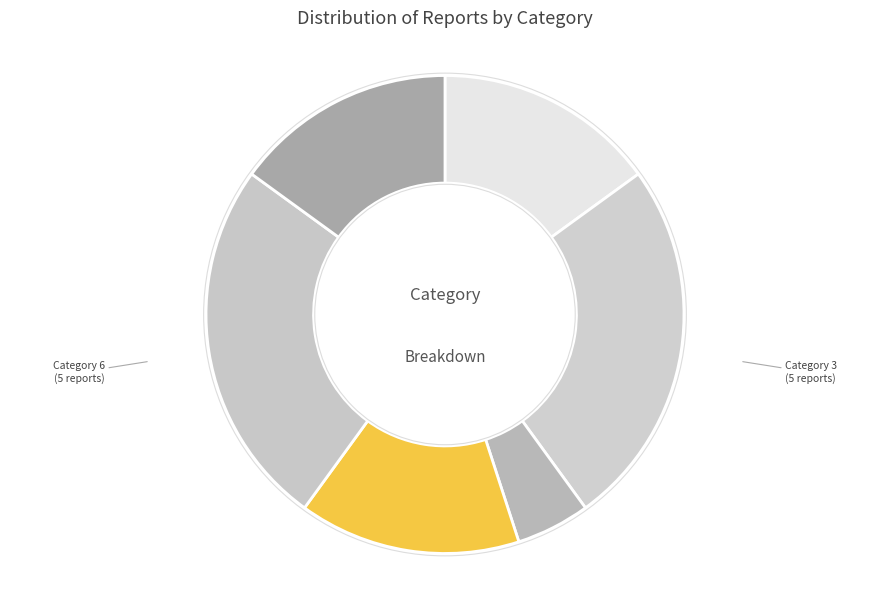

How many slices are in this pie chart?

6